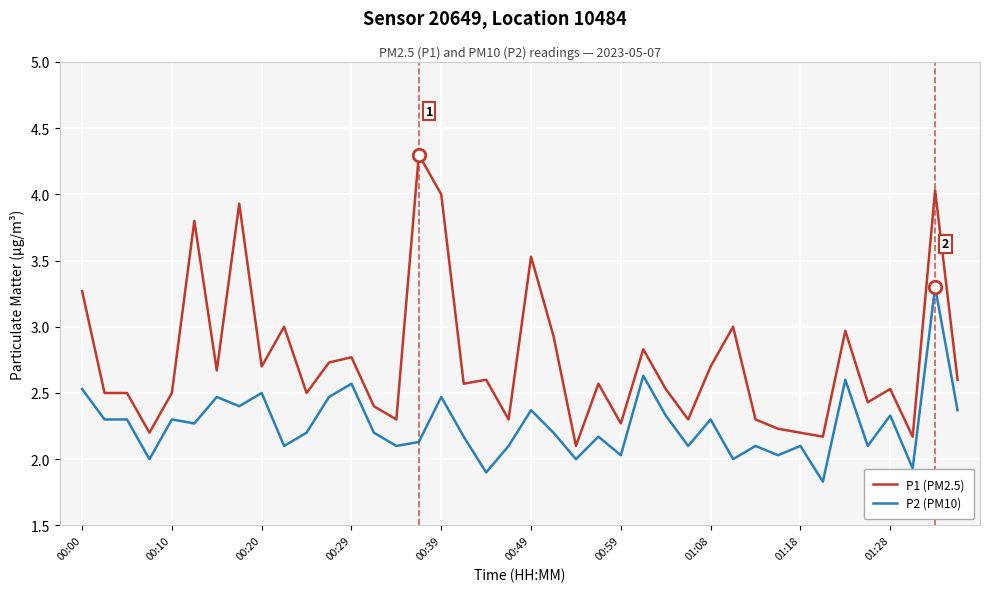

Which series has the largest total across all categories?

P1 (PM2.5)